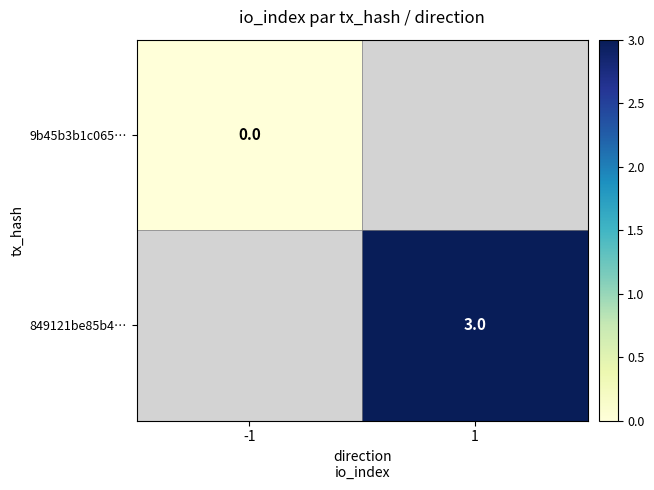

Is it true that 849121be85b4… equals 4 at 1?

False